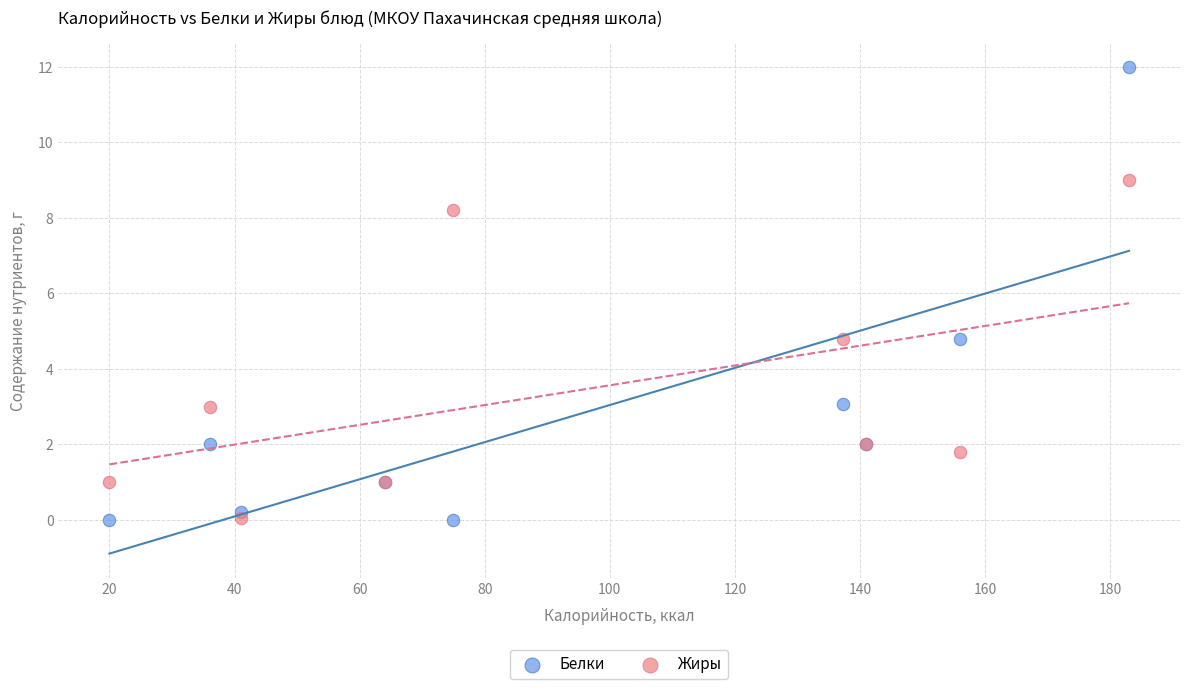

Which series reaches the maximum Y coordinate?

Белки